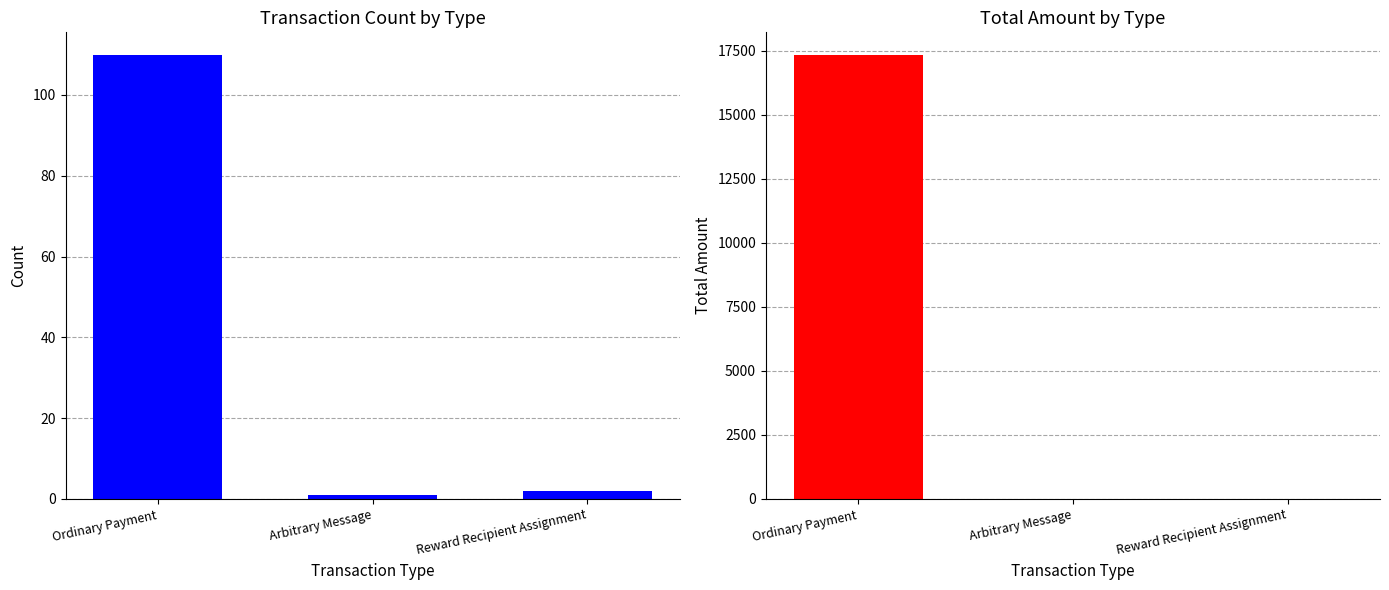

Where does the data first go above 2?

Ordinary Payment